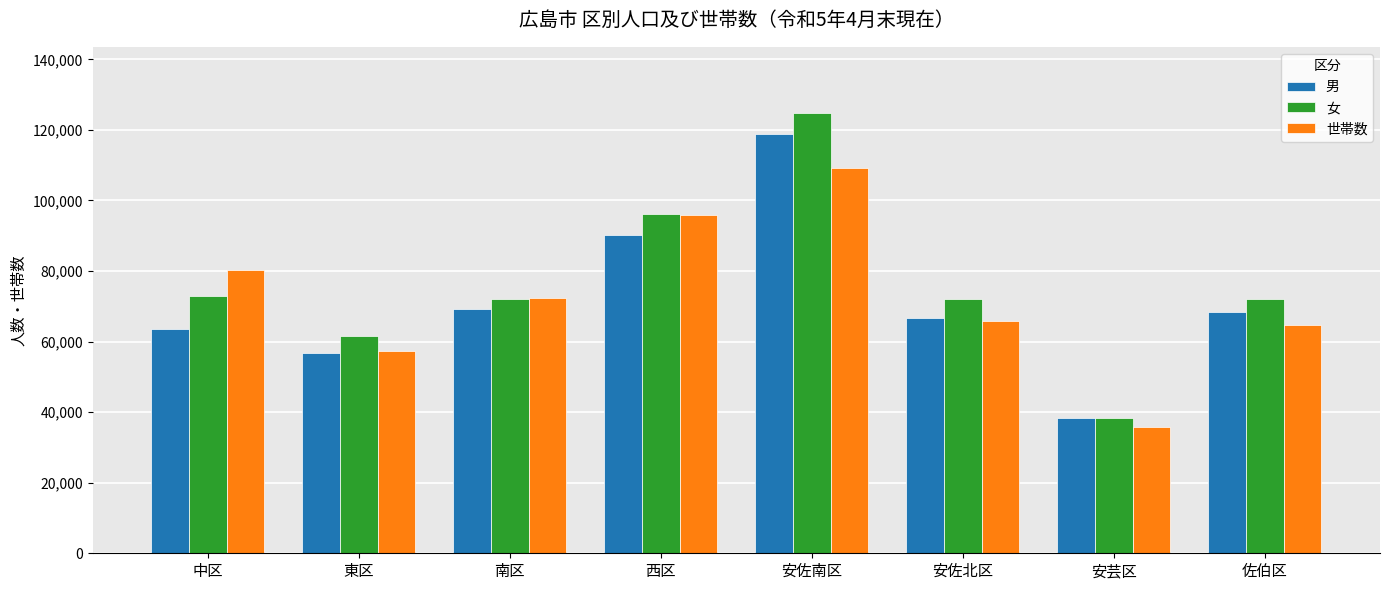

How many bars are there in each group?

3